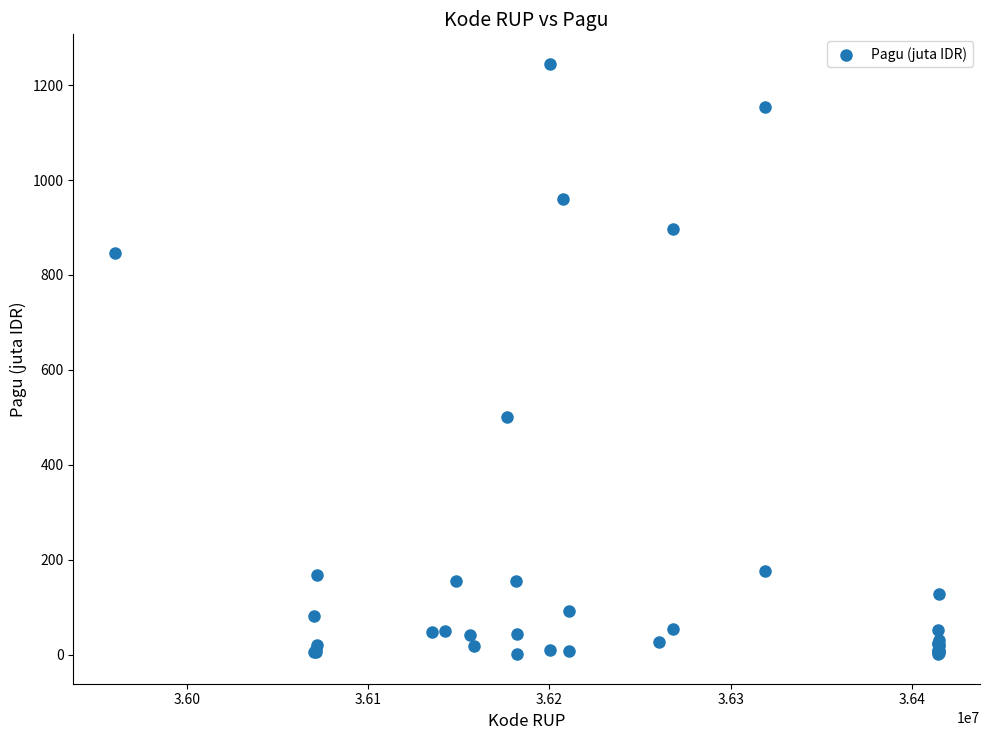

What Y value in the scatter plot is closest to 622?

499.9